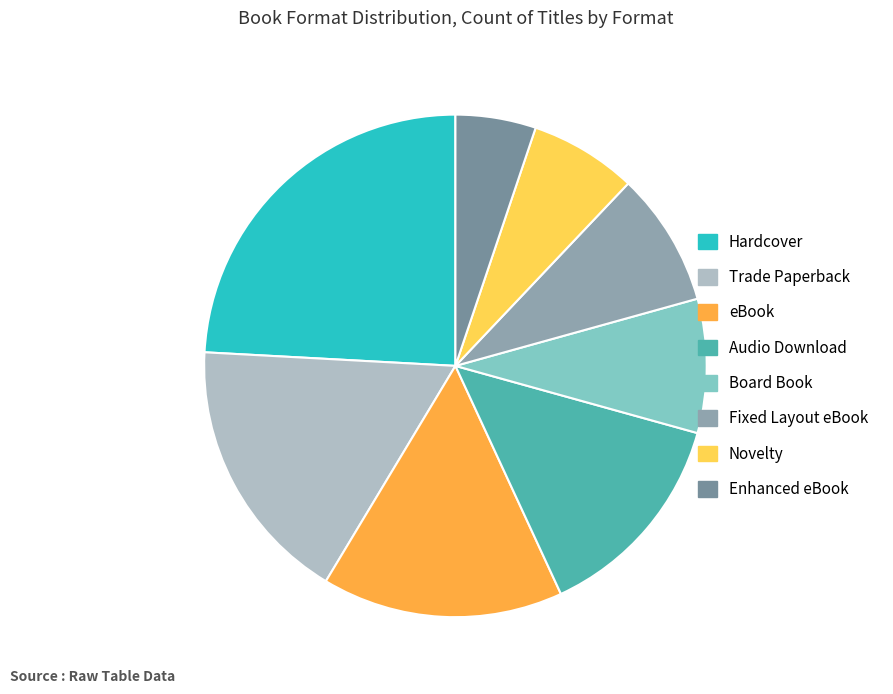

Rank the categories by value from highest to lowest.

Hardcover, Trade Paperback, eBook, Audio Download, Board Book, Fixed Layout eBook, Novelty, Enhanced eBook